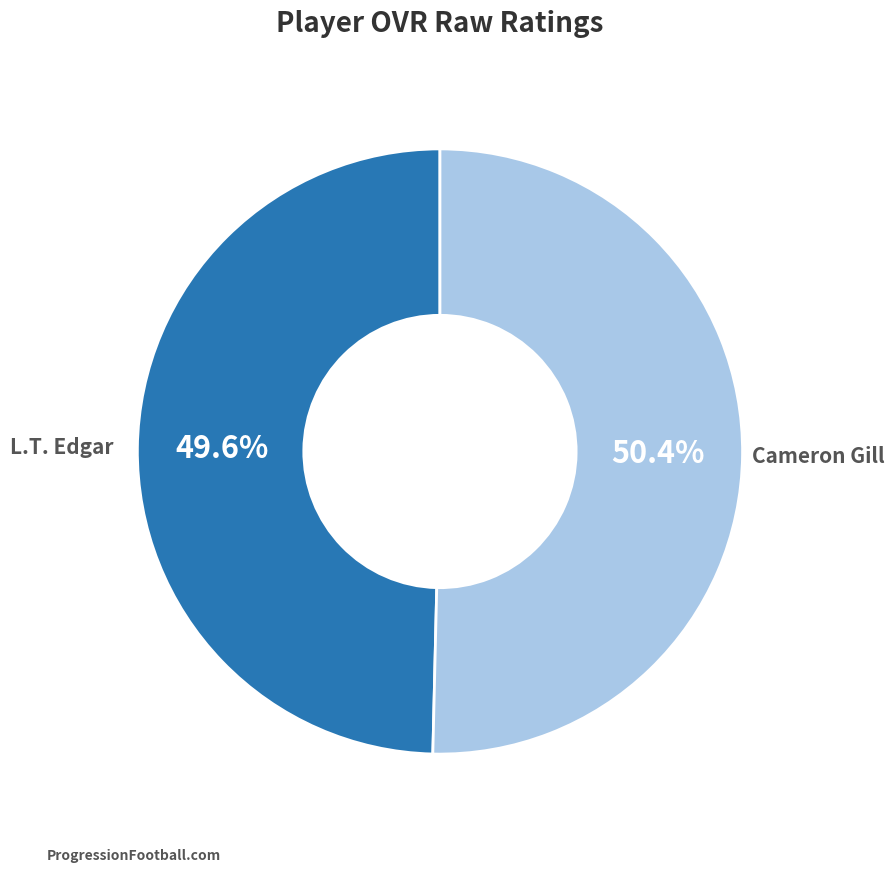

Is there a majority slice in this chart?

Yes